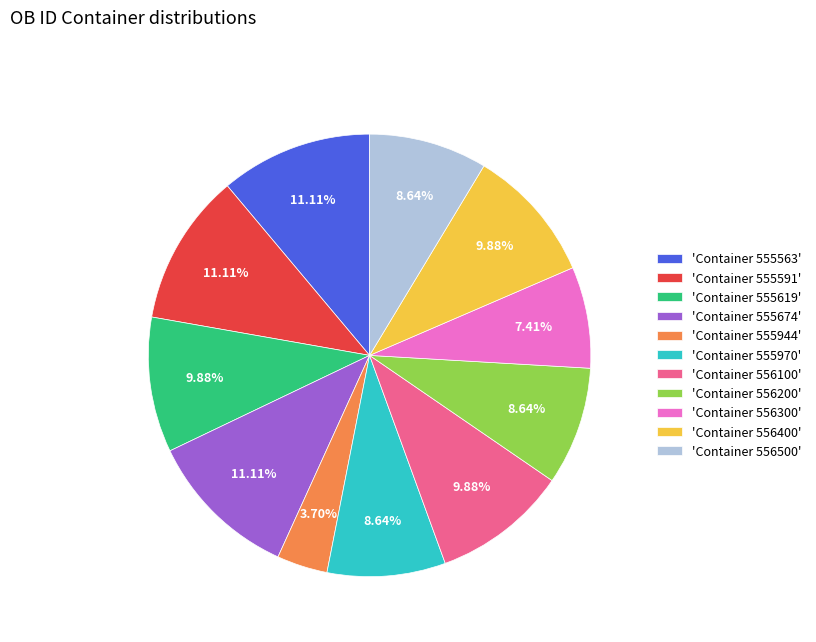

Do 'Container 555674' and 'Container 556500' together represent more than half of the pie?

No